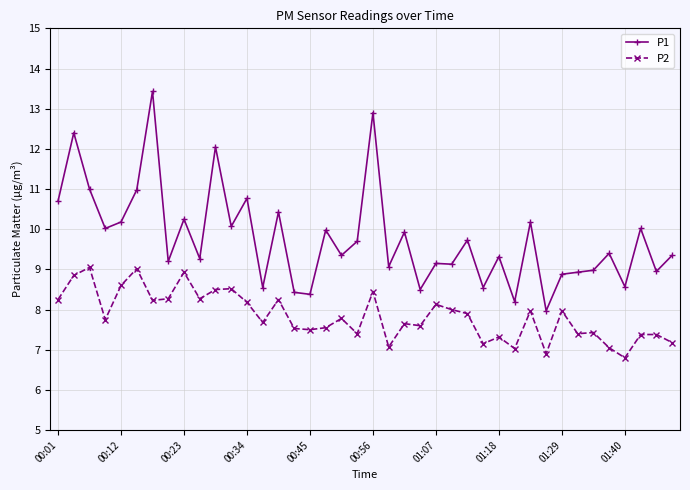

True or false: P2 and P1 cross at least once.

False